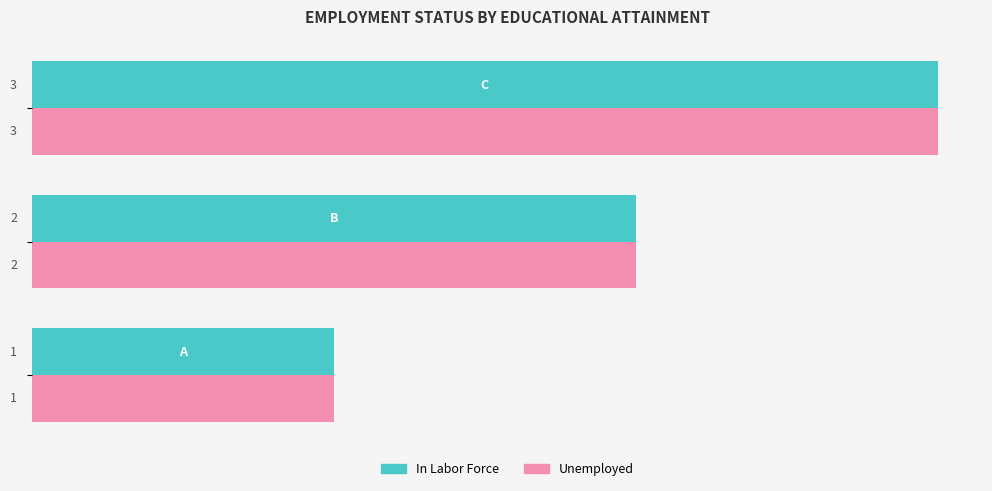

What is the minimum value for Unemployed?

1